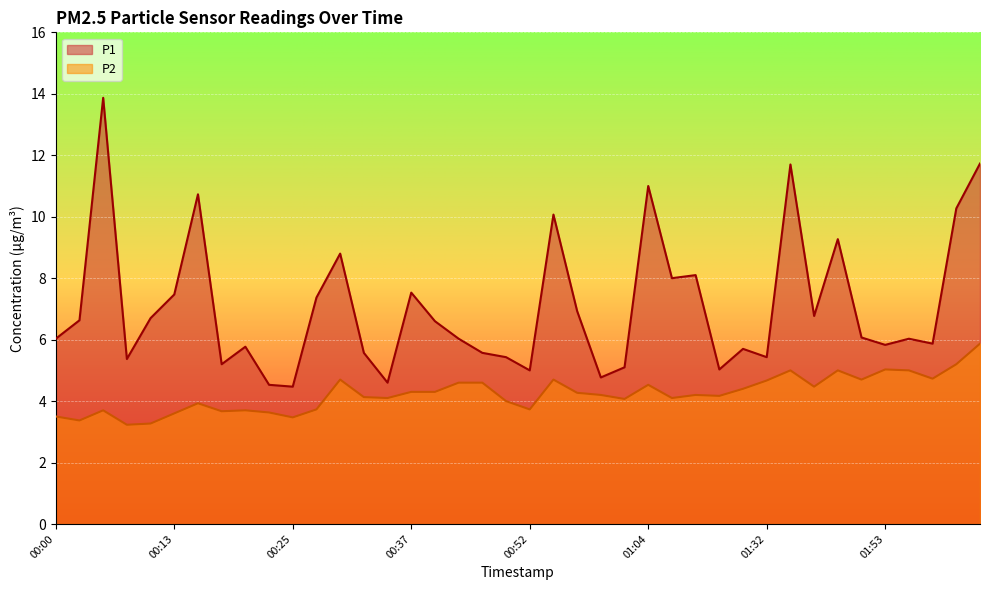

Between 00:20 and 01:58, which is larger?

01:58